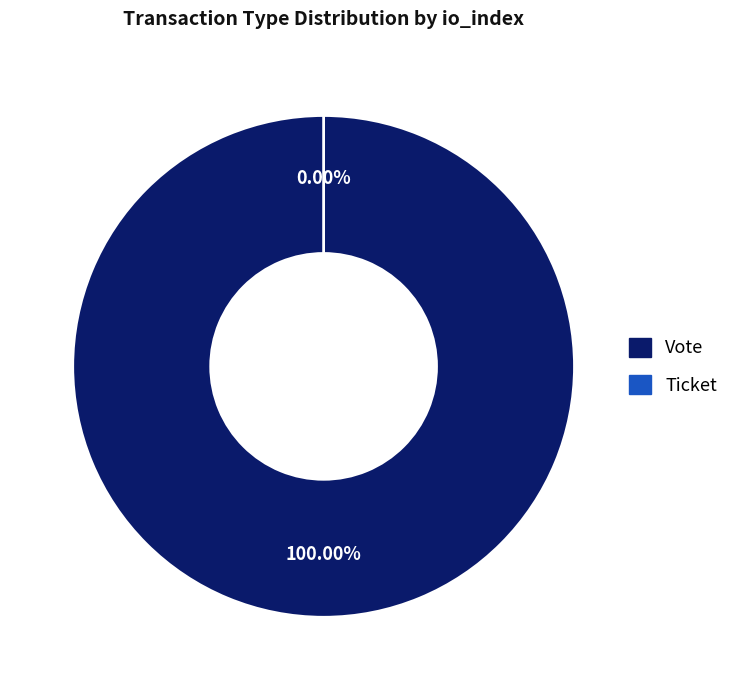

Rank the categories by value from highest to lowest.

Vote, Ticket